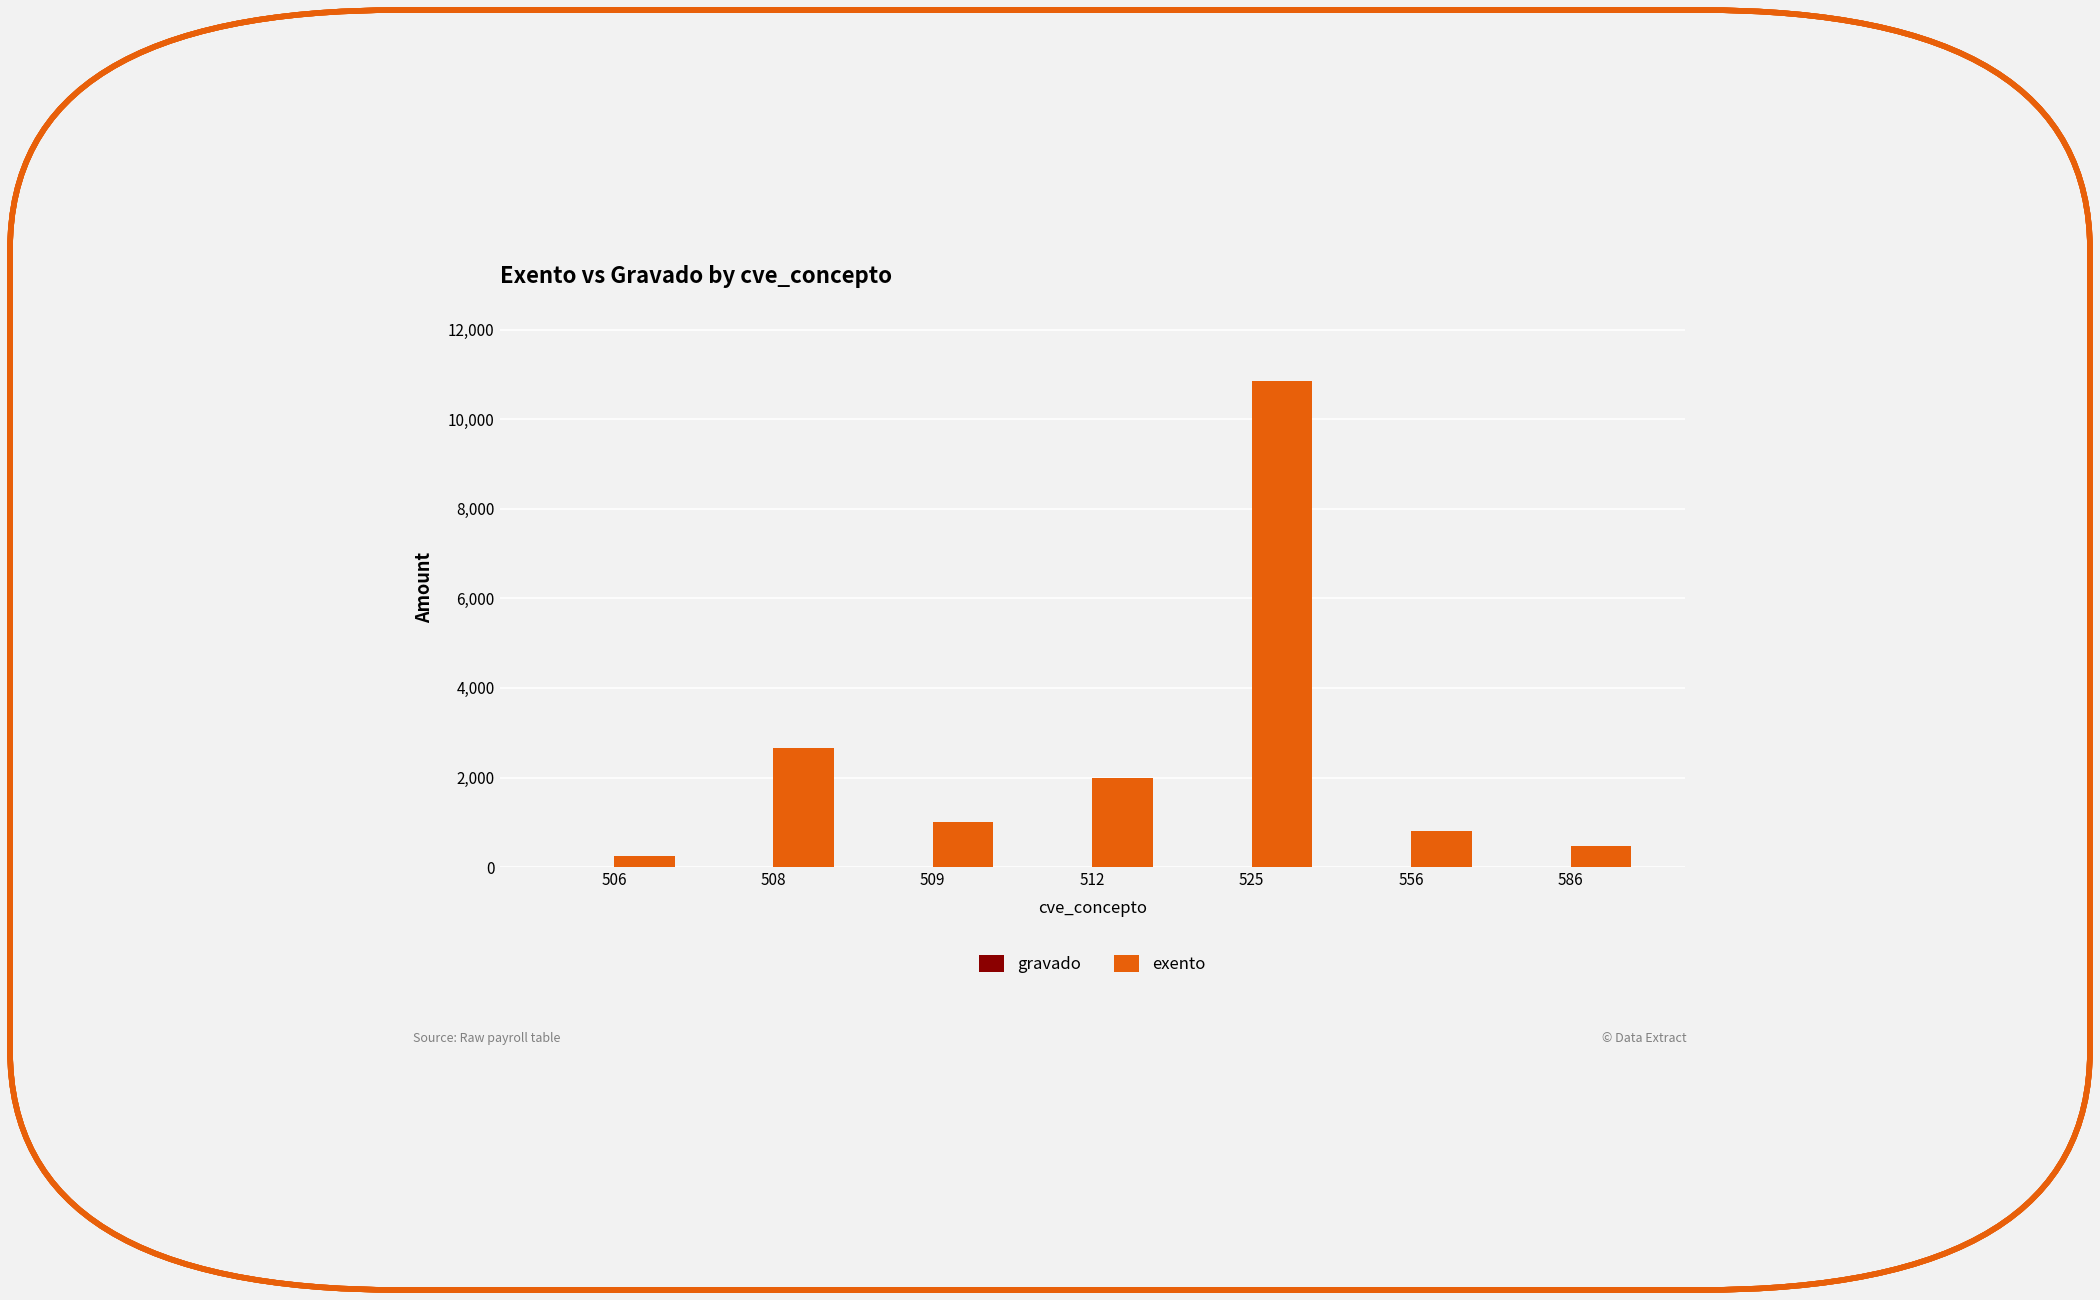

Where is the data nearest to the value 5547?

508